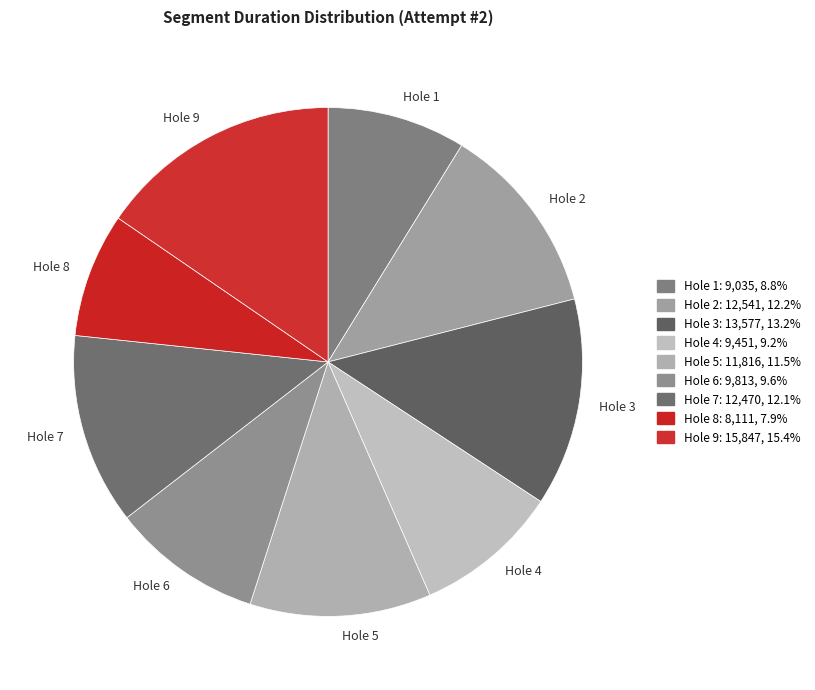

Is the sum of Hole 8 and Hole 1 greater than half?

No